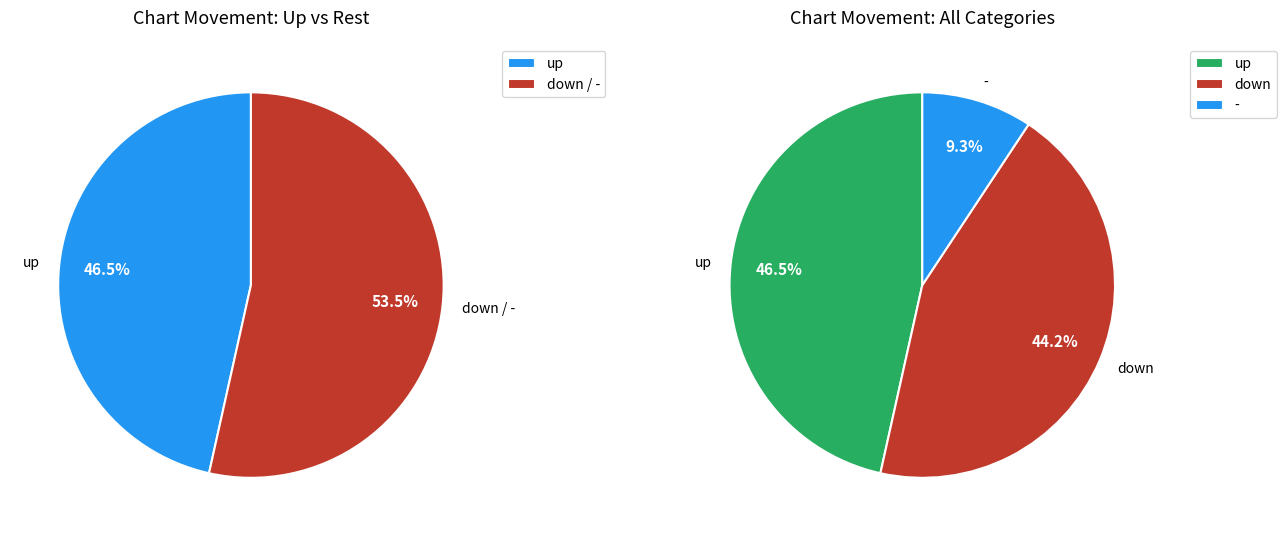

To the nearest percent, what portion does up represent?

47%